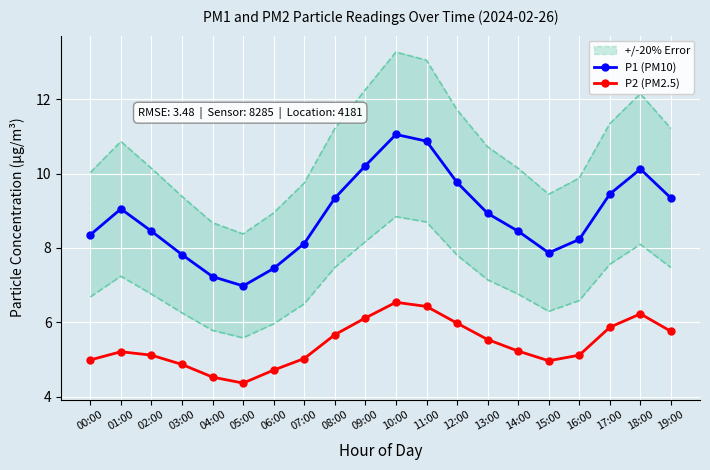

Reading left to right, list all the values displayed in this chart.

P1 (PM10): 00:00=8.4	01:00=9.1	02:00=8.4	03:00=7.8	04:00=7.2	05:00=7.0	06:00=7.5	07:00=8.1	08:00=9.3	09:00=10.2	10:00=11.1	11:00=10.9	12:00=9.8	13:00=8.9	14:00=8.4	15:00=7.9	16:00=8.2	17:00=9.4	18:00=10.1	19:00=9.3
P2 (PM2.5): 00:00=5.0	01:00=5.2	02:00=5.1	03:00=4.9	04:00=4.5	05:00=4.4	06:00=4.7	07:00=5.0	08:00=5.7	09:00=6.1	10:00=6.5	11:00=6.4	12:00=6.0	13:00=5.5	14:00=5.2	15:00=5.0	16:00=5.1	17:00=5.9	18:00=6.2	19:00=5.8